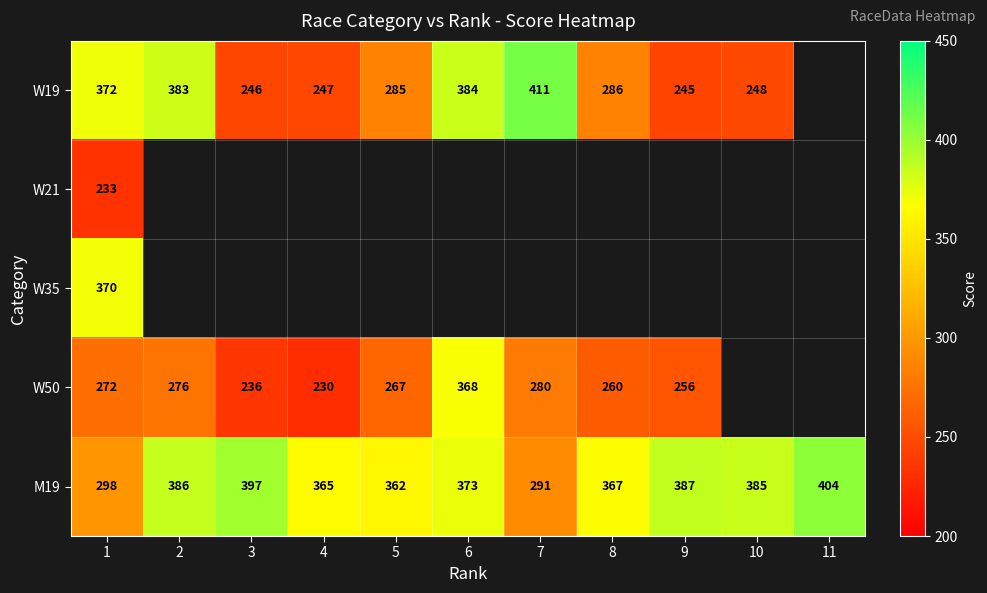

What is the sum of the W50 values at 7 and 8?

540